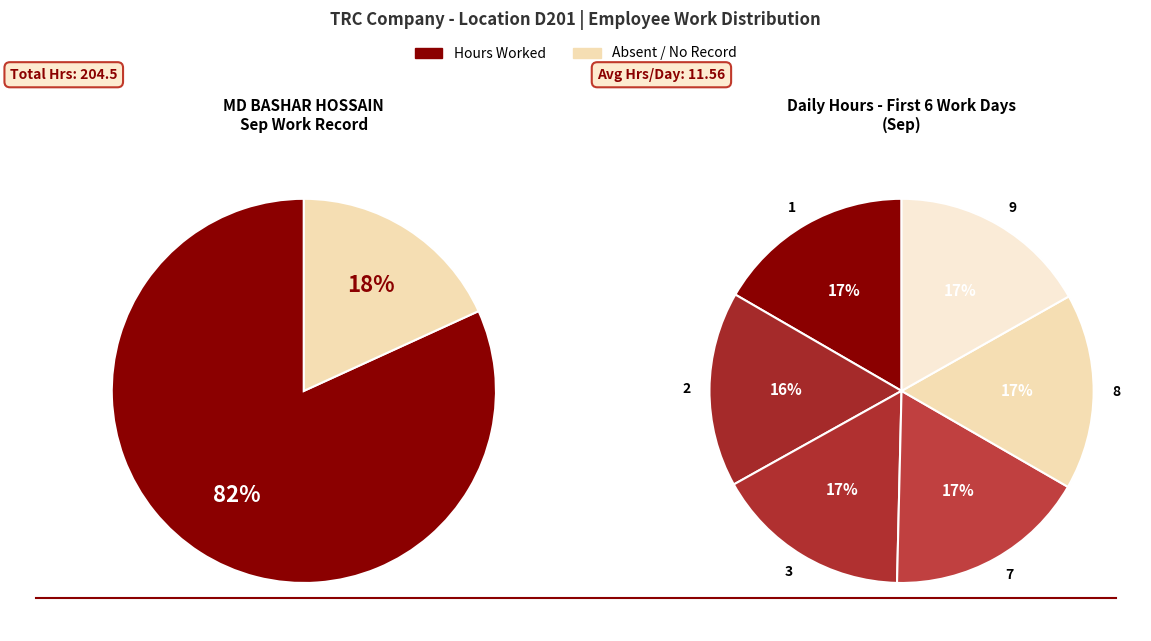

Which slice is the largest?

7